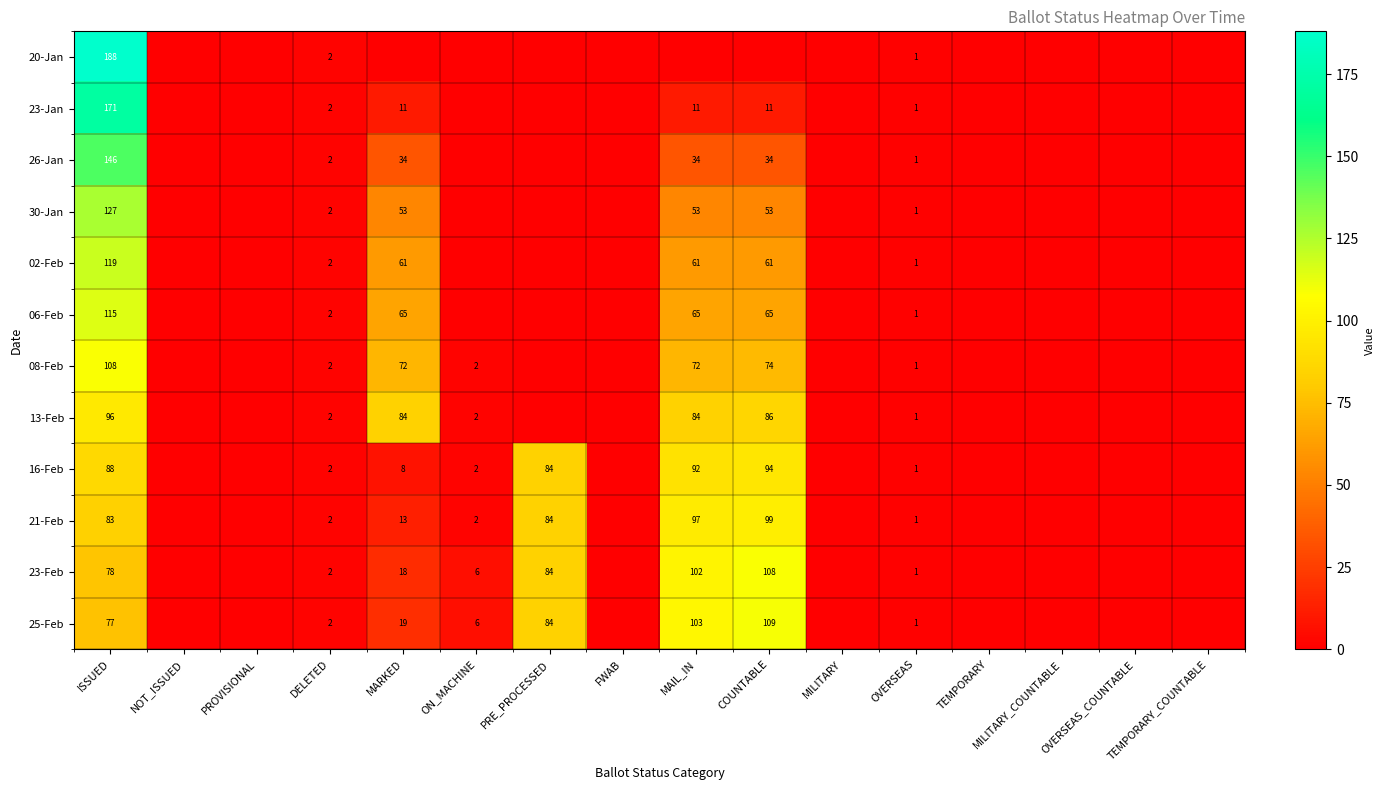

Is it true that 25-Feb equals 109 at COUNTABLE?

True